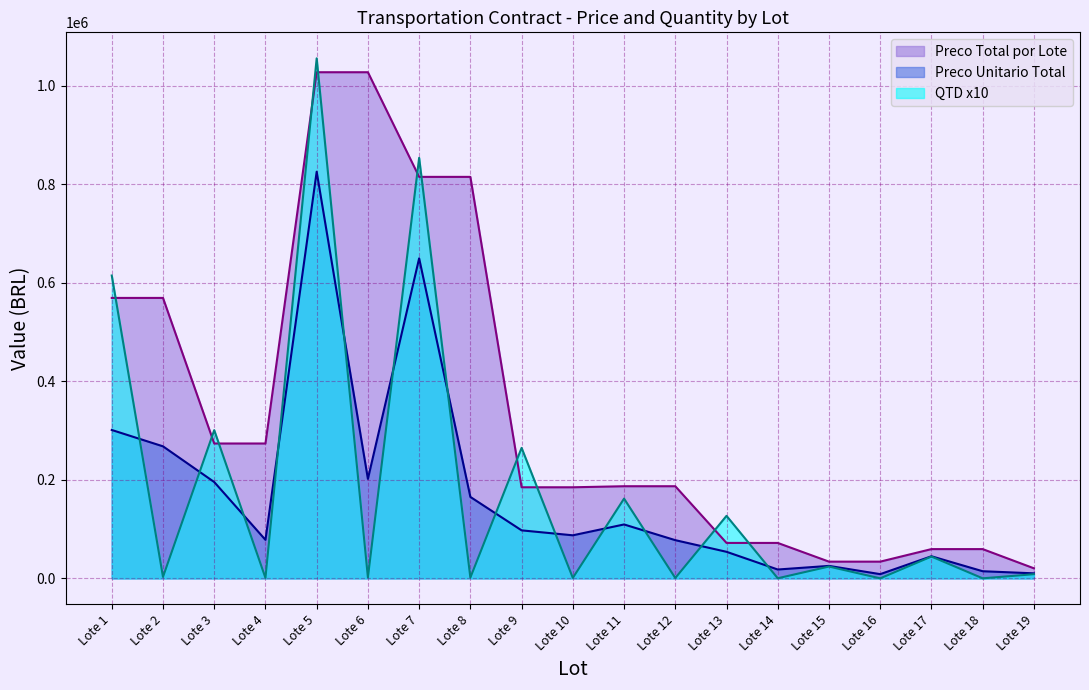

Where is the first local minimum for QTD?

Lote 2